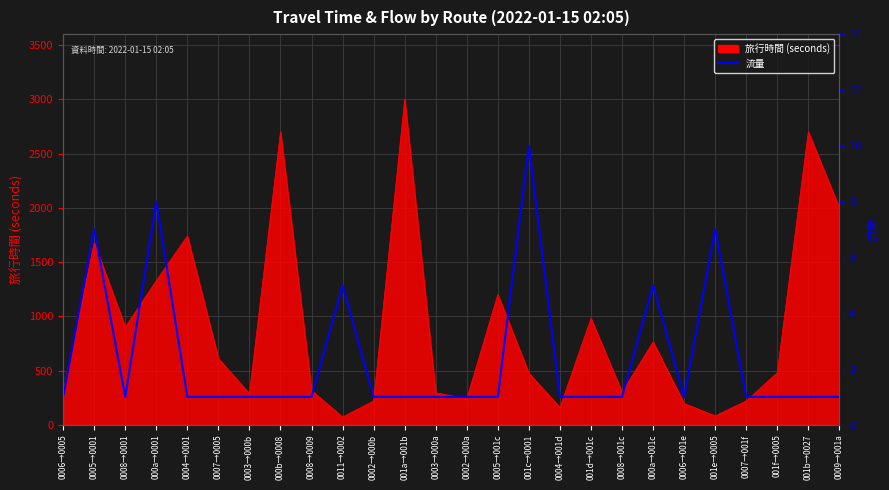

What is the label of the 22nd point from the left?

001e→0005